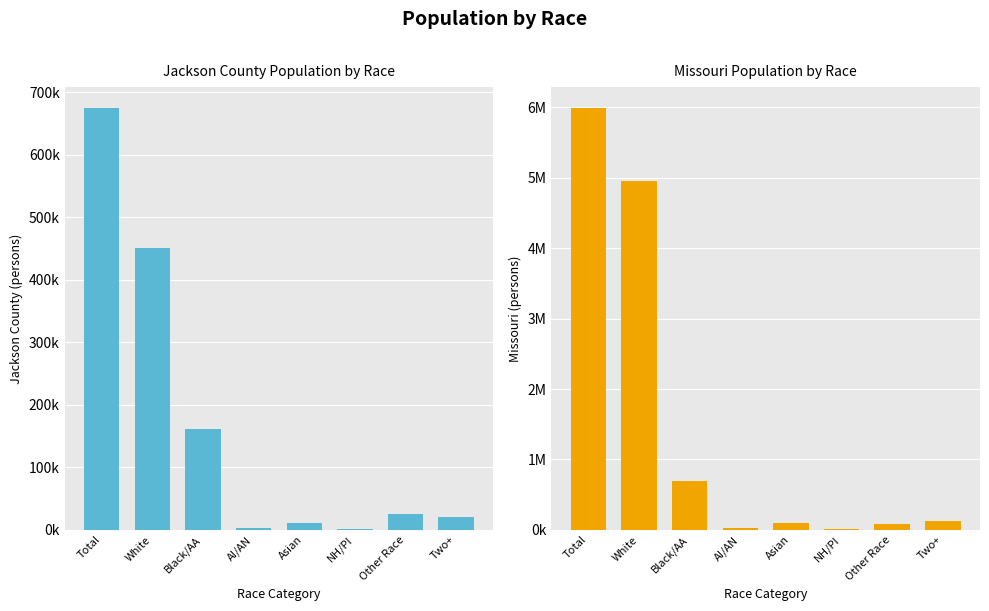

What is the total value across all series at Black/AA?

854758